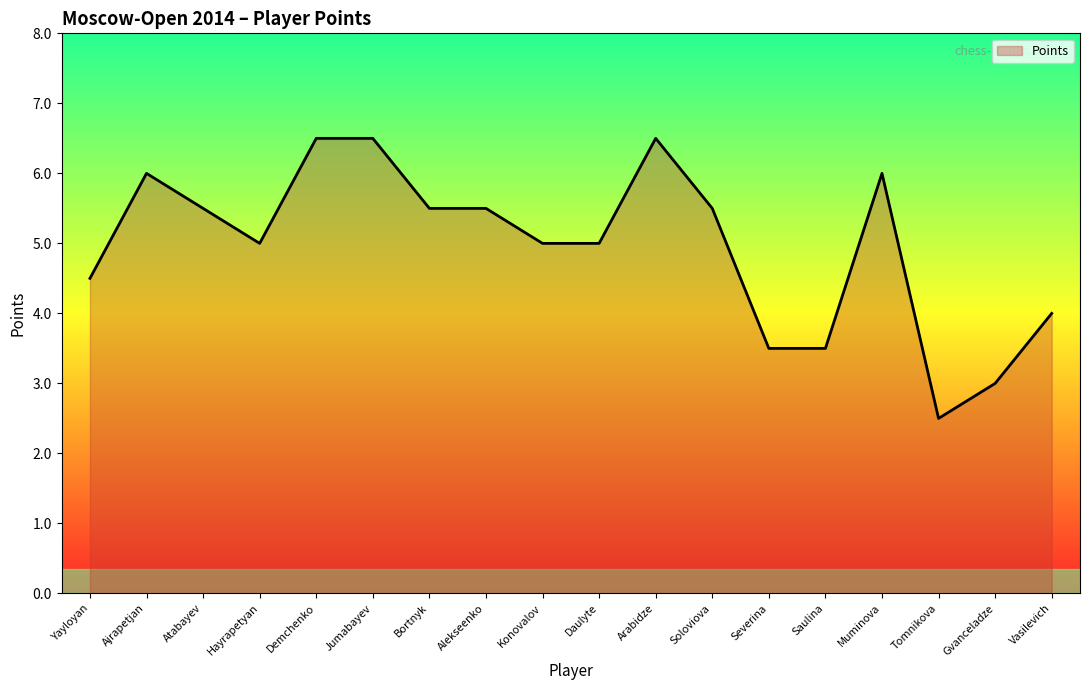

Which has a higher value, Atabayev or Konovalov?

Atabayev